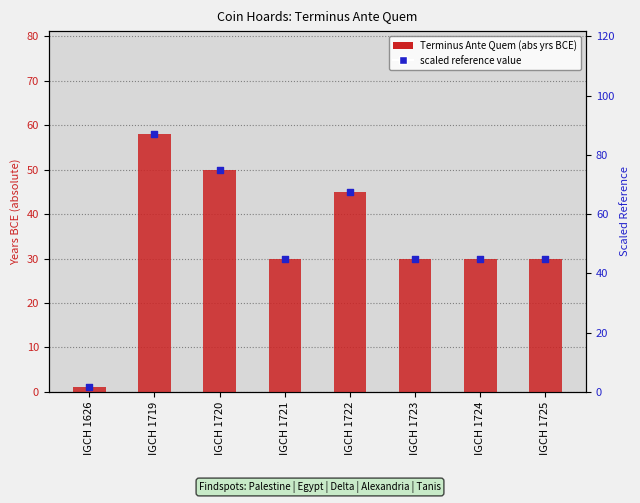

Which series contains the lowest Y value?

Terminus Ante Quem (abs)